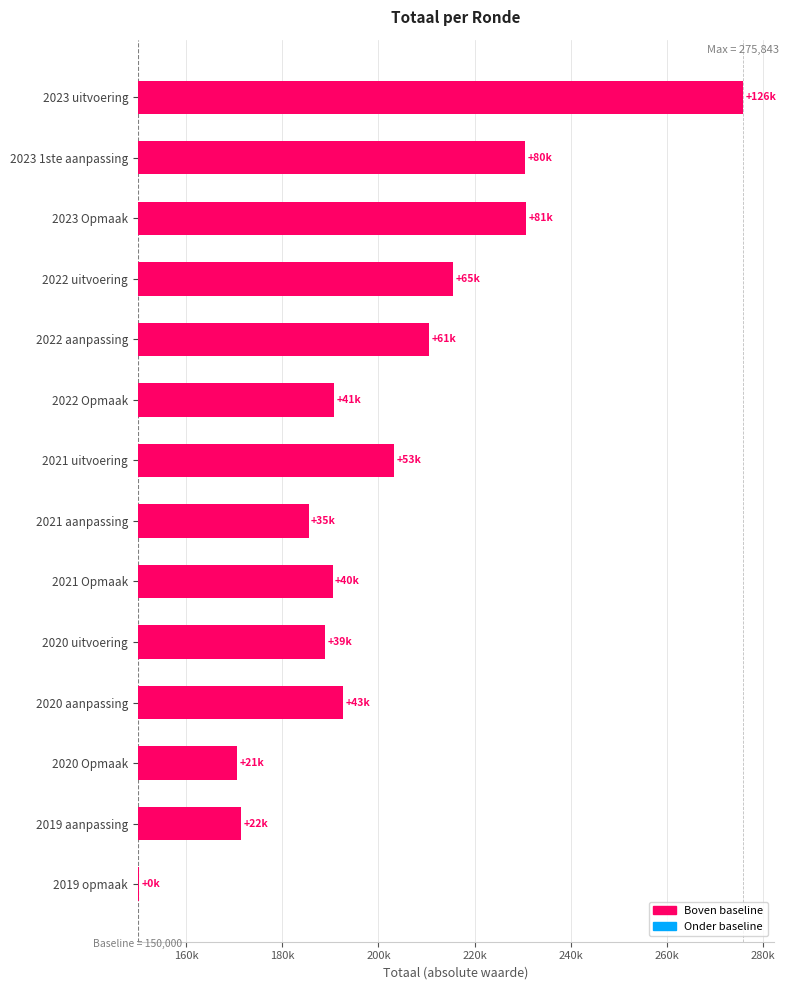

The value at 2022 Opmaak is 68733. True or false?

False